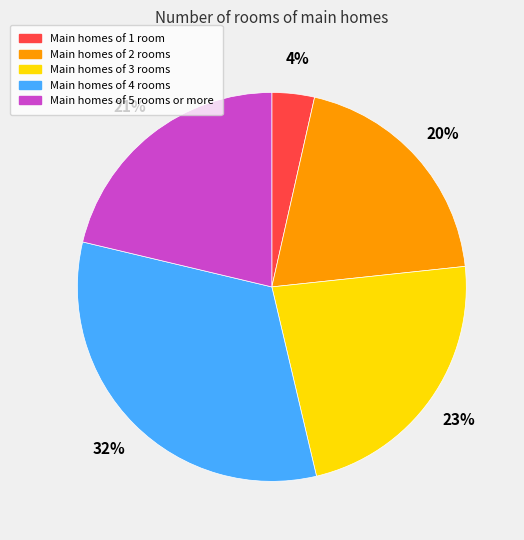

To the nearest percent, what is the combined percentage of Main homes of 1 room and Main homes of 5 rooms or more?

25%